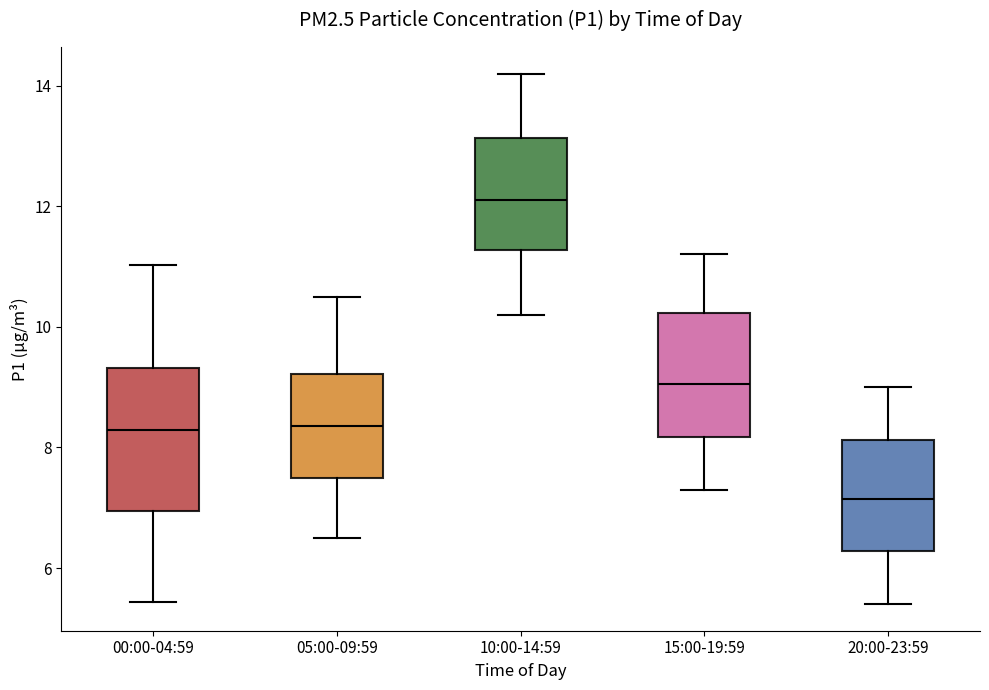

Reading left to right, transcribe this box plot: for each box, give where its median line is, the range the box spans, and where its two whiskers end, as read against the y-axis. The values are not printed on the chart, so give them approximately, as read against the axis.

00:00-04:59: median 8.2, box 7.0 to 9.4, whiskers 5.4 to 11.0
05:00-09:59: median 8.4, box 7.6 to 9.2, whiskers 6.6 to 10.6
10:00-14:59: median 12.2, box 11.2 to 13.2, whiskers 10.2 to 14.2
15:00-19:59: median 9.0, box 8.2 to 10.2, whiskers 7.4 to 11.2
20:00-23:59: median 7.2, box 6.2 to 8.2, whiskers 5.4 to 9.0